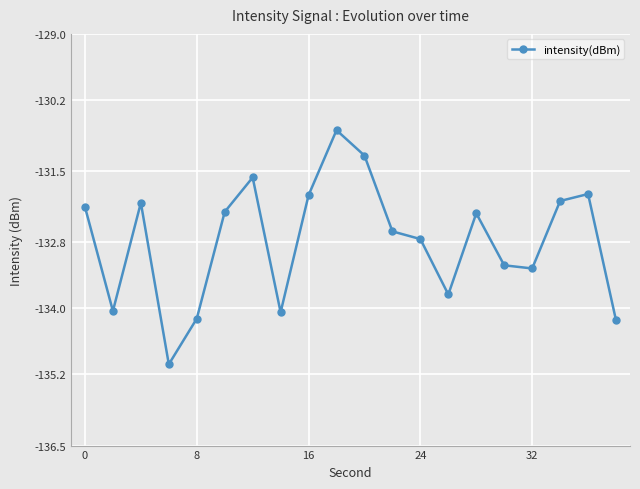

What is the minimum value shown in the chart?

-135.0